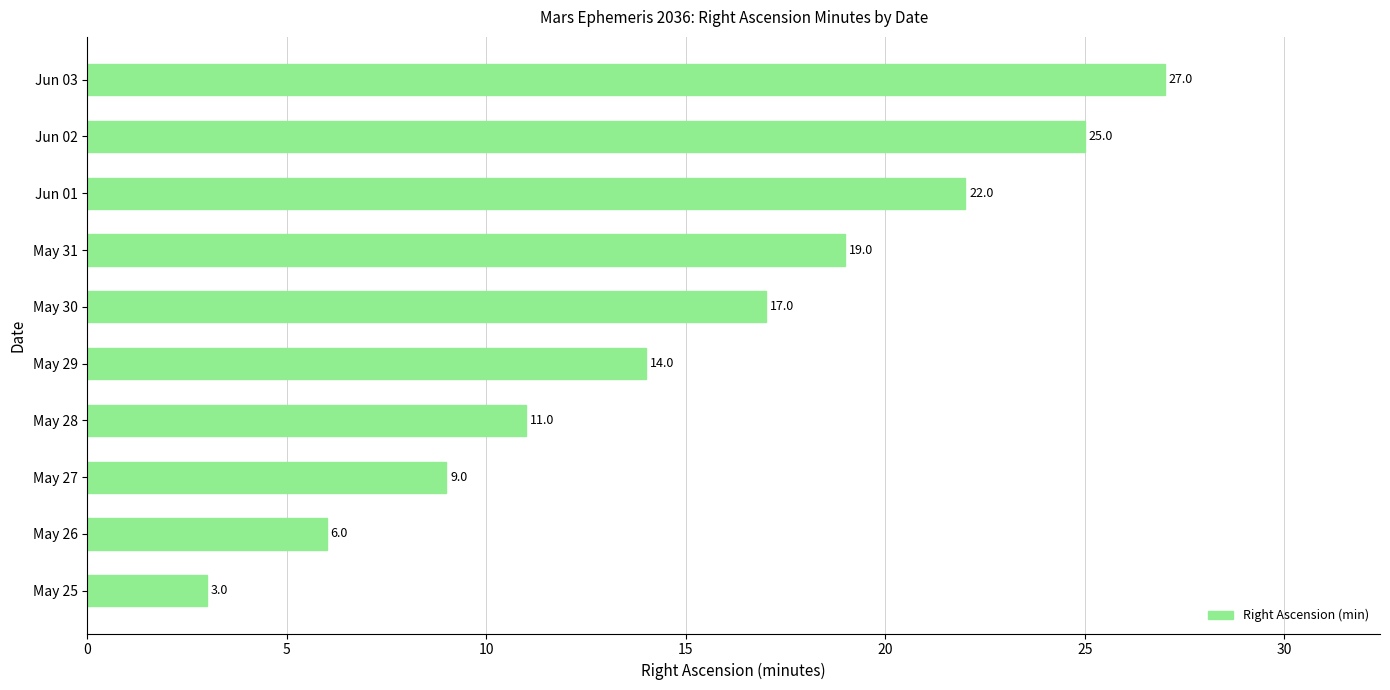

Which category has the highest value across all series?

Jun 03